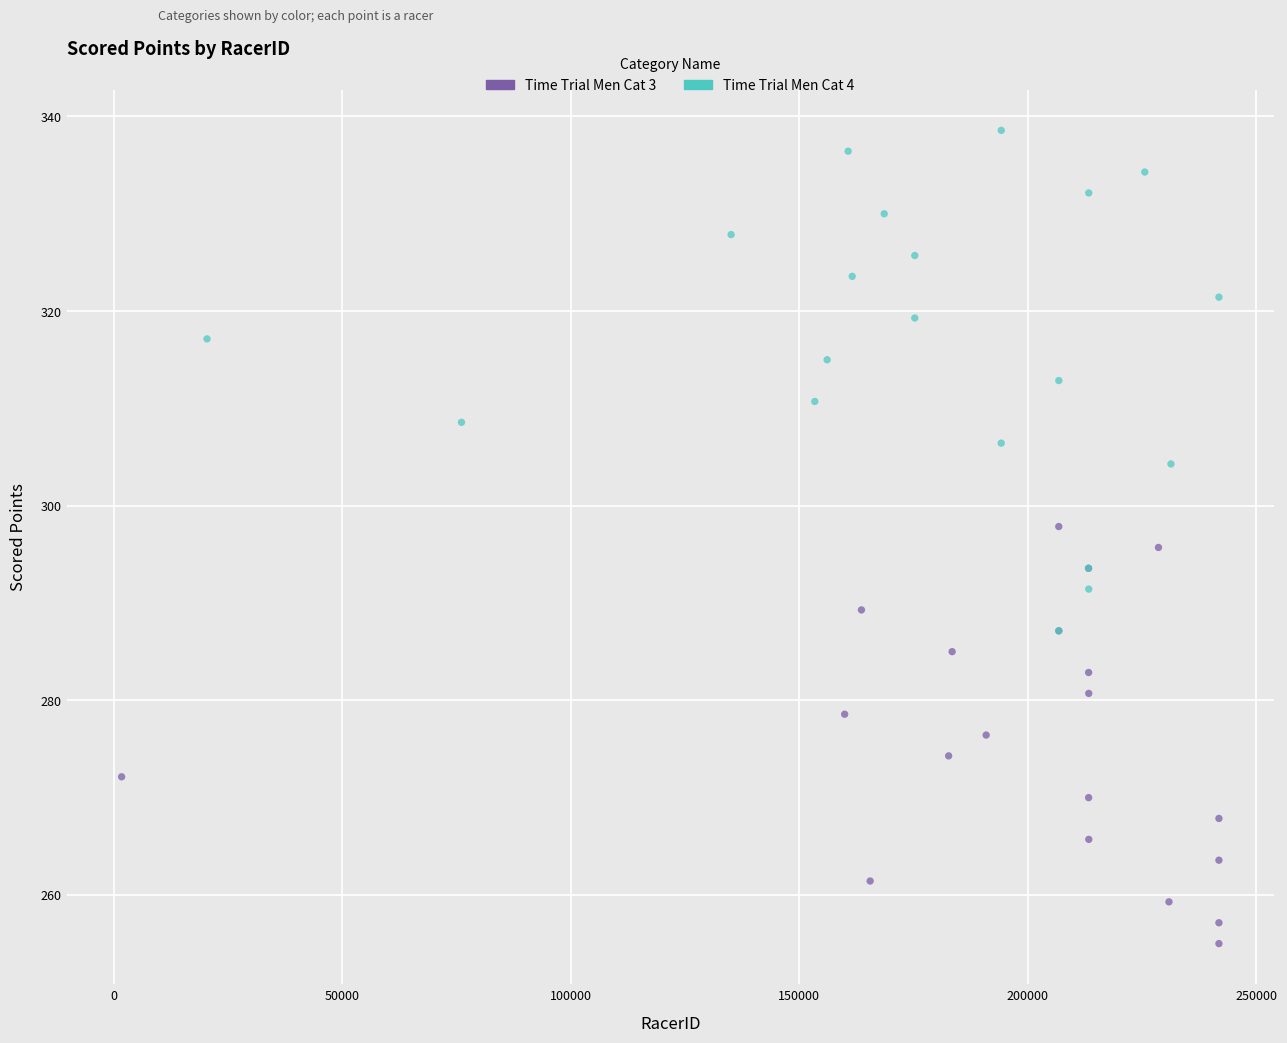

Which series reaches the maximum Y coordinate?

Time Trial Men Cat 4